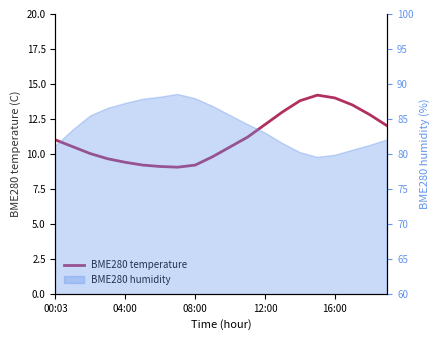

What is the difference between the values at 00:03 and 15?

3.2